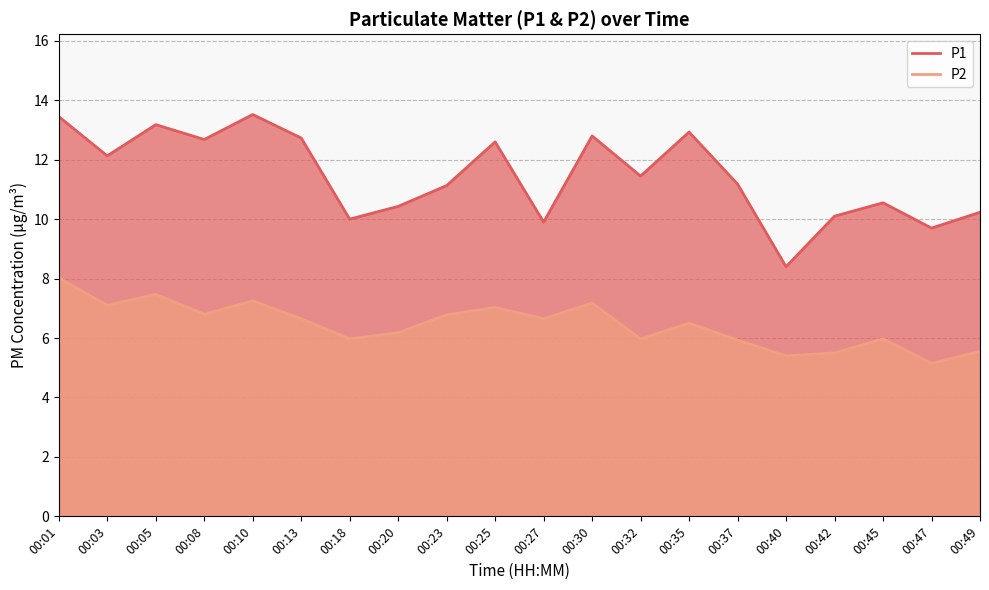

In P2, how many points are lower than both neighbors (excluding endpoints)?

7